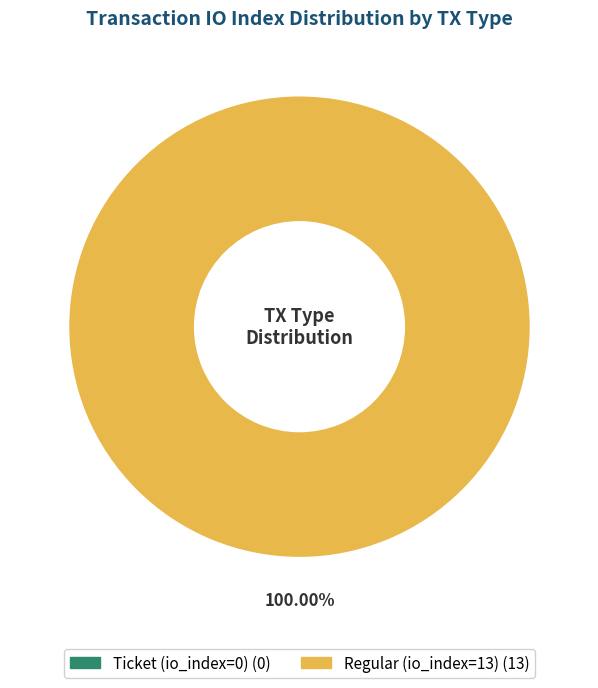

To the nearest percent, what is the average slice percentage?

50%